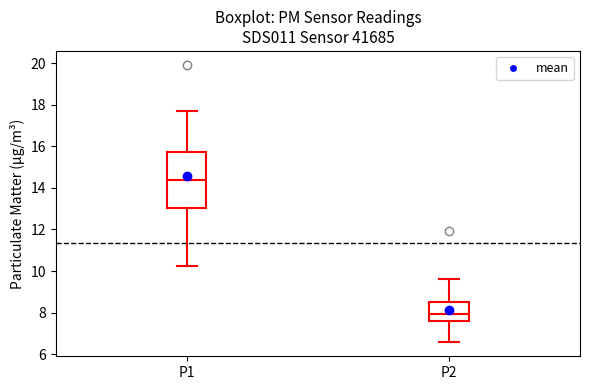

Which box has the highest median line?

P1